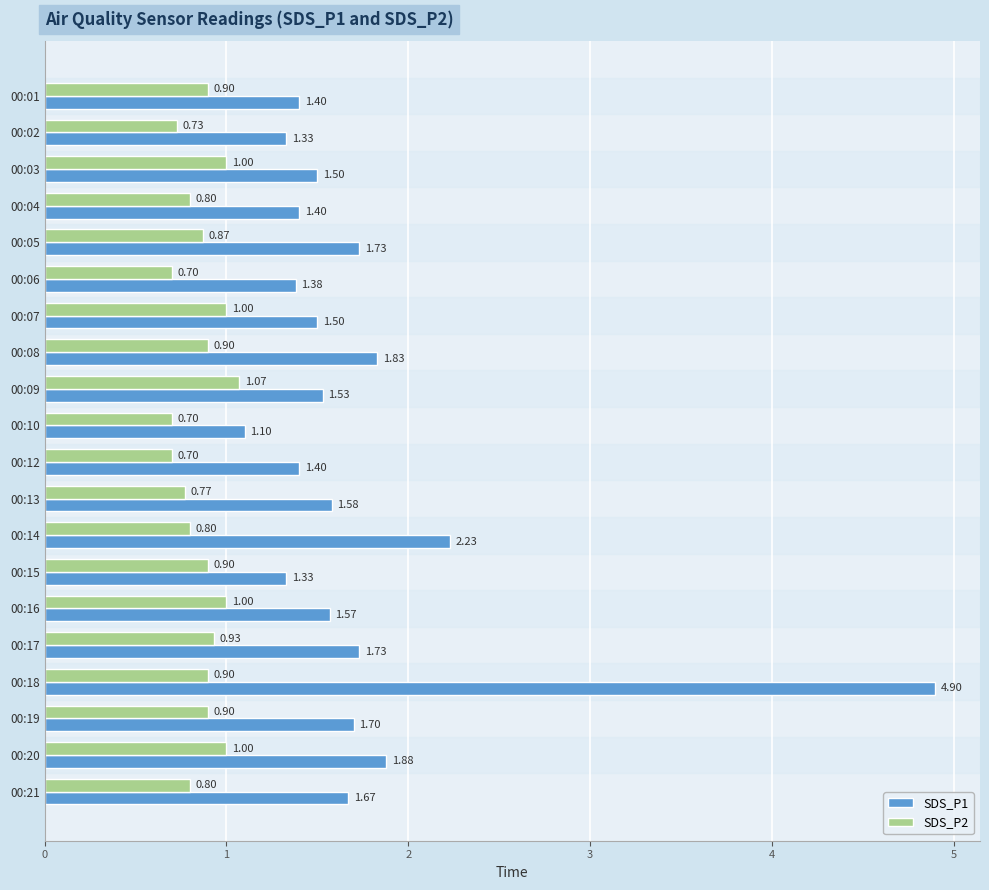

At how many categories does at least one series exceed 0?

20